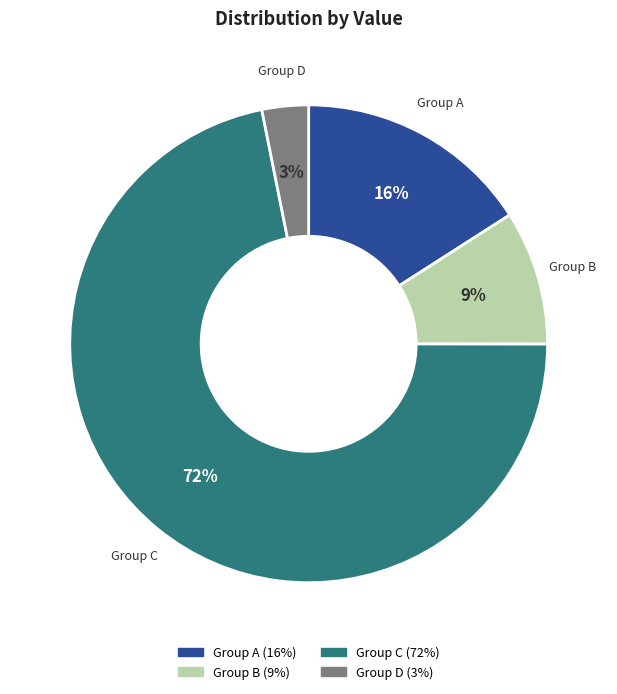

What is the majority slice?

Group C